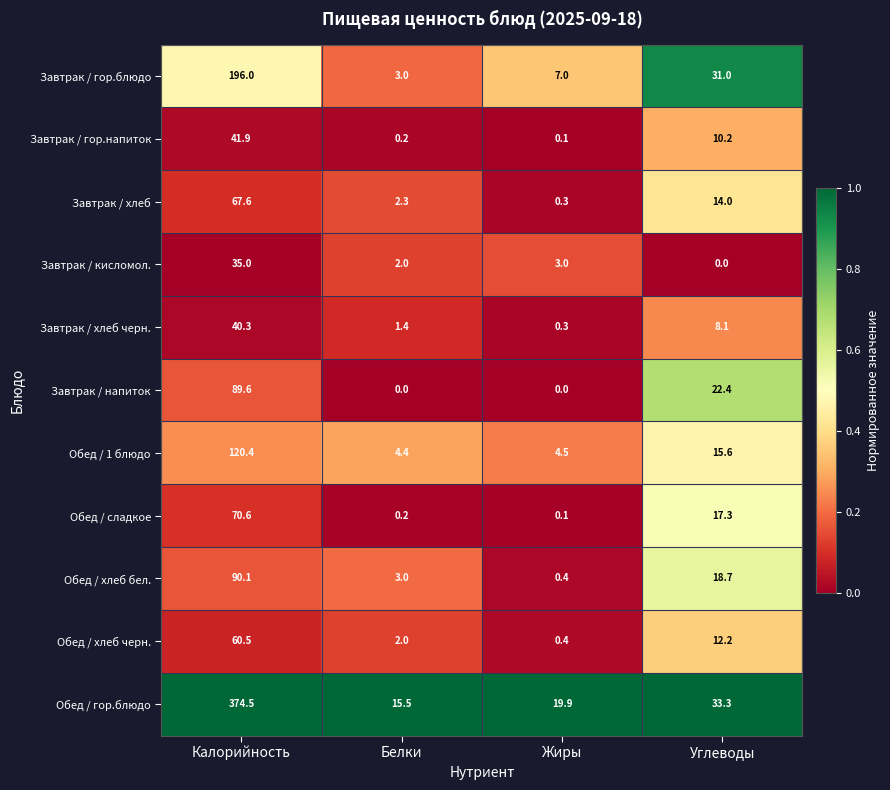

At which label is Завтрак / хлеб черн. closest to 20?

Углеводы